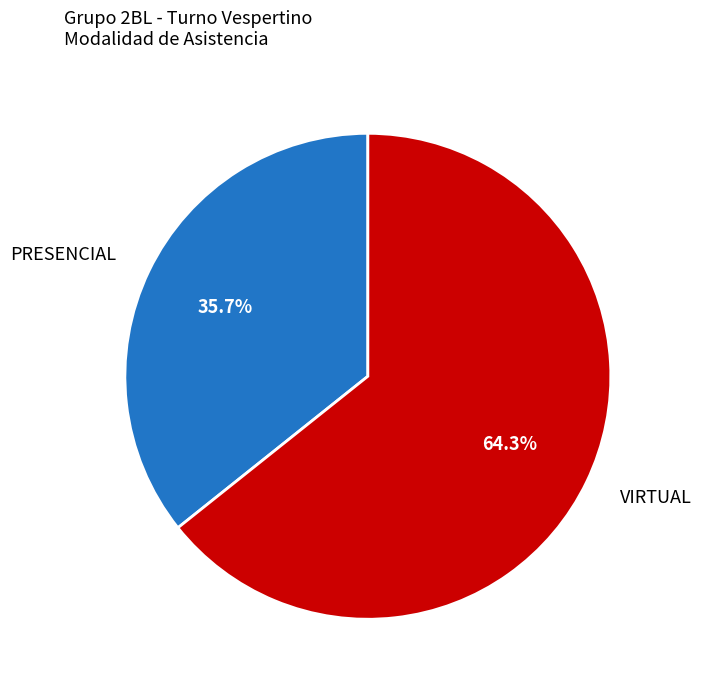

Does any single category account for the majority?

Yes